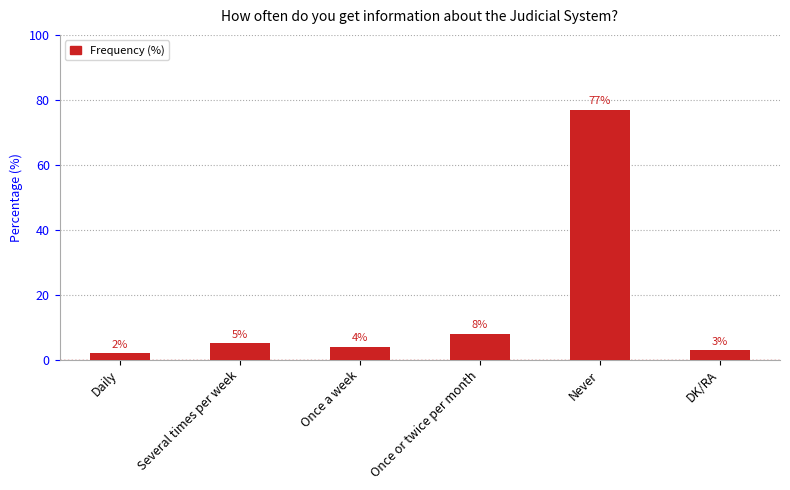

What is the difference between the values at Several times per week and DK/RA?

2